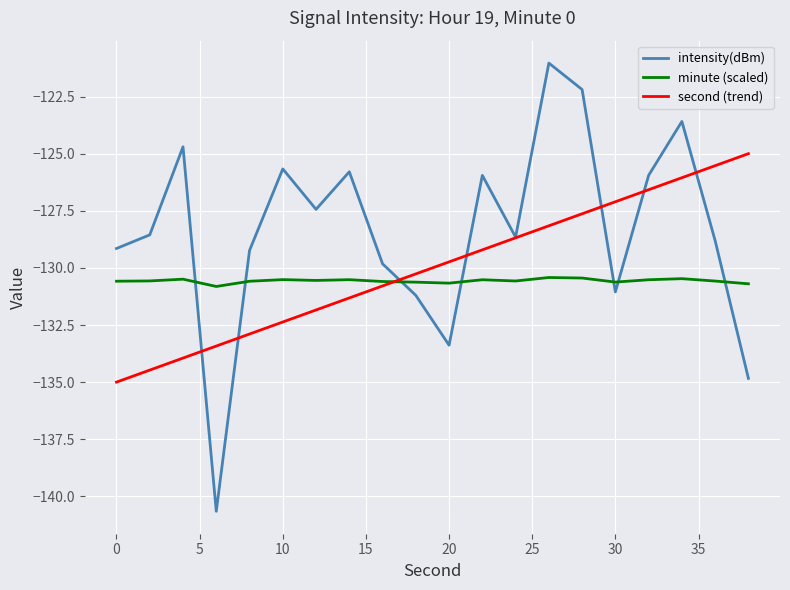

Which series has the largest total across all categories?

intensity(dBm)